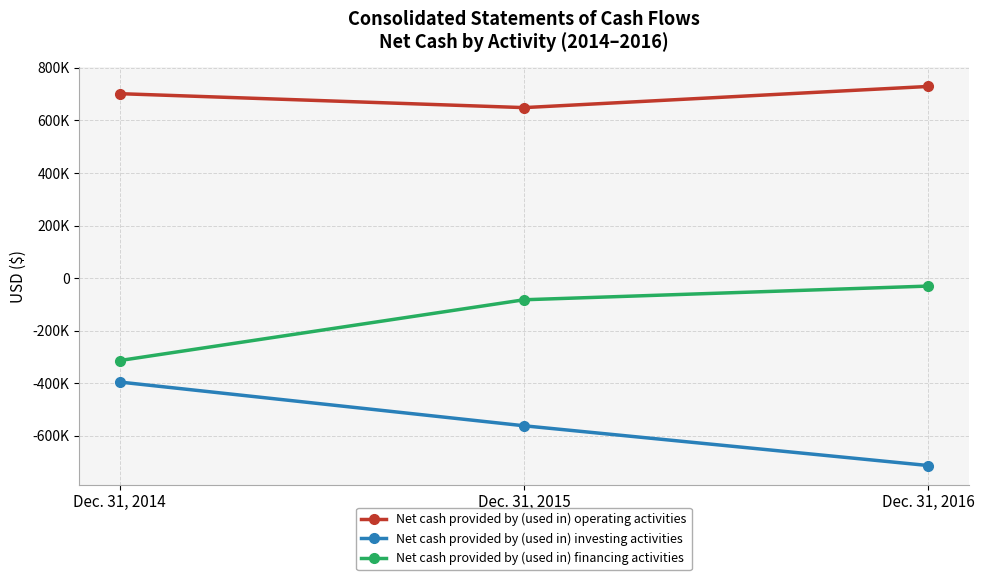

At which category does the chart reach its minimum across all series?

Dec. 31, 2016